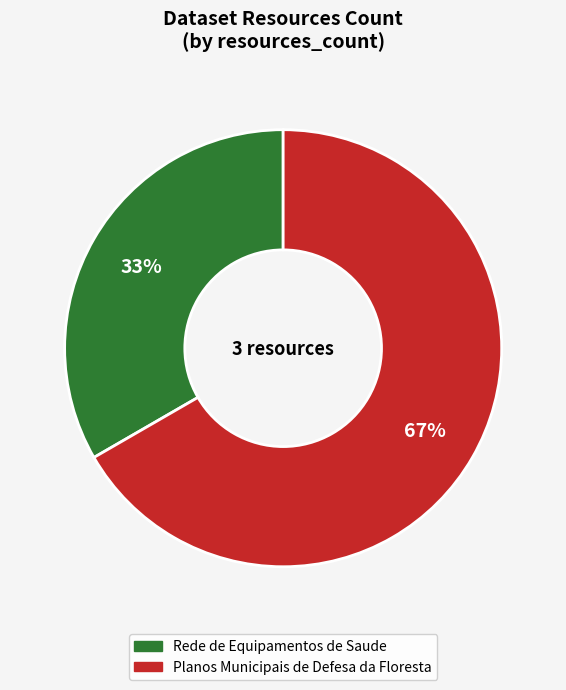

To the nearest percent, what portion does Planos Municipais de Defesa da Floresta represent?

67%